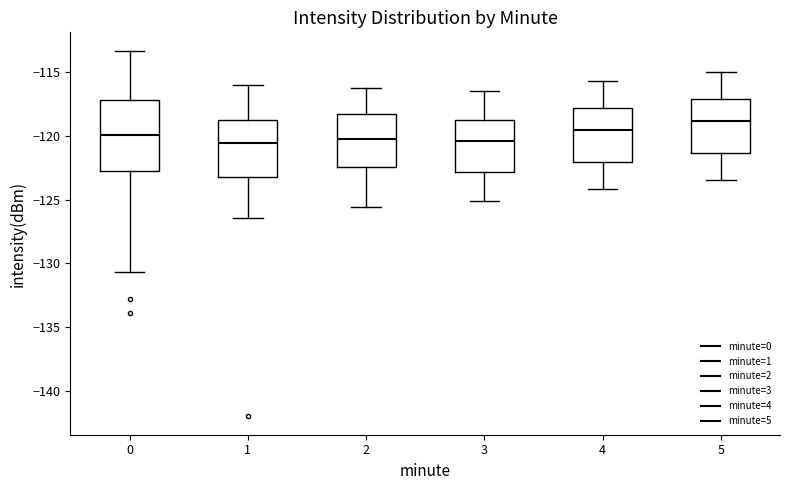

Where does the upper whisker of the box at x = 5 end on the y-axis? The values are not printed on the chart, so give them approximately, as read against the axis.

-115.0